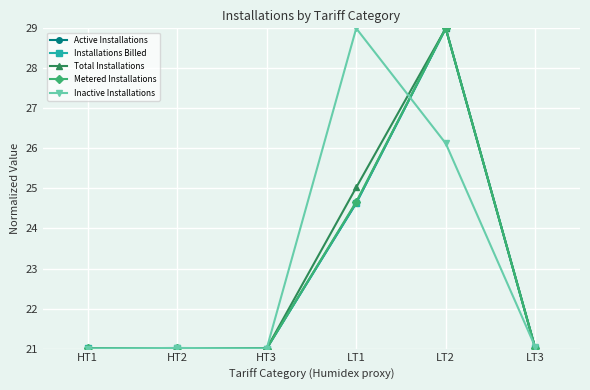

What is the difference between the highest and lowest values at LT1?

4.4